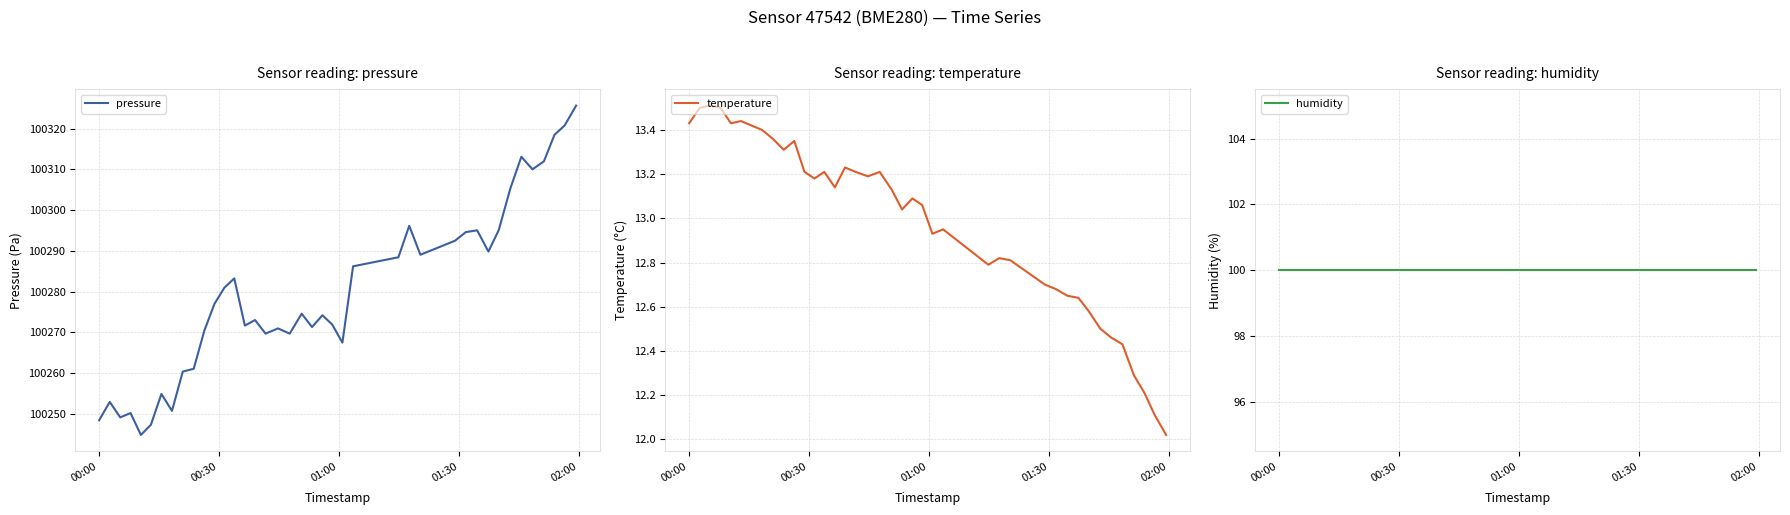

What is the value of the temperature point at the 25th from the left?

12.9